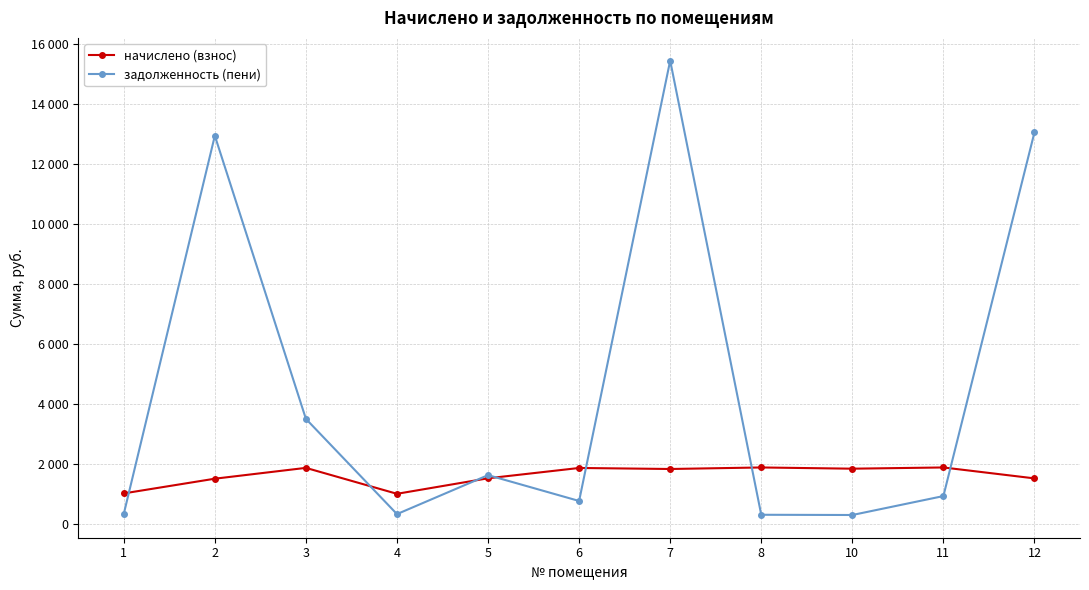

Is this an area chart (filled region under the line)?

No